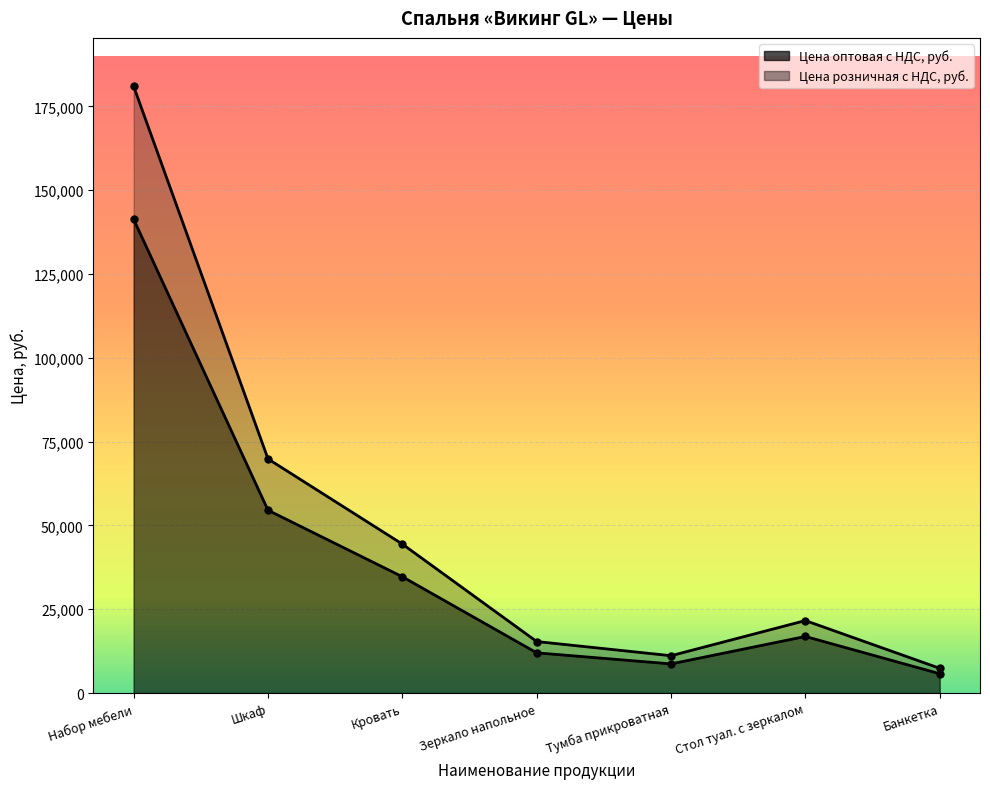

What are all the series names shown in the legend?

Цена оптовая с НДС, руб., Цена розничная с НДС, руб.